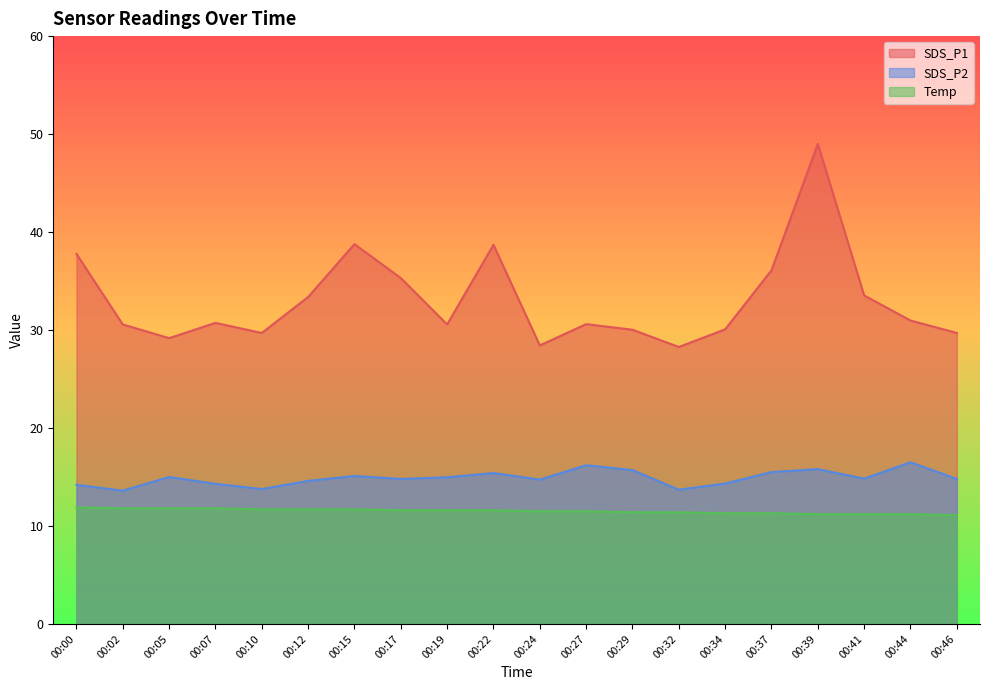

What is the value of the SDS_P2 point at the 3rd from the left?

15.0